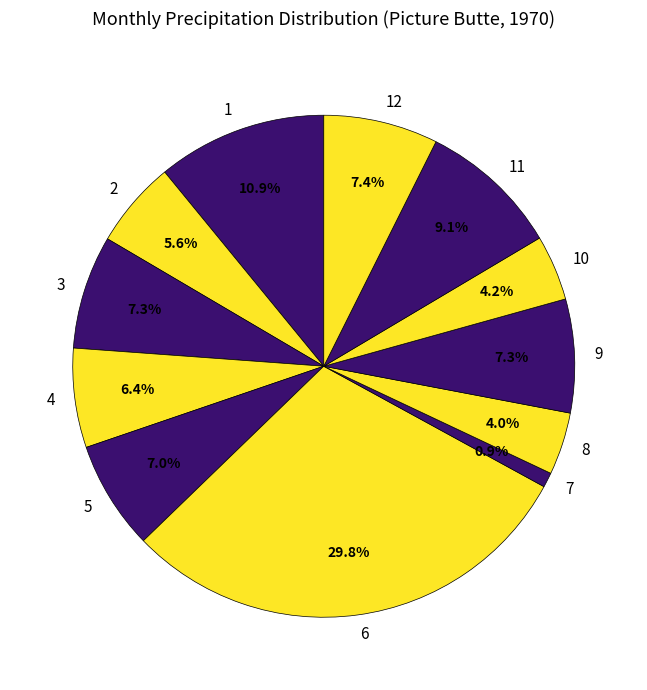

Does any single category account for the majority?

No